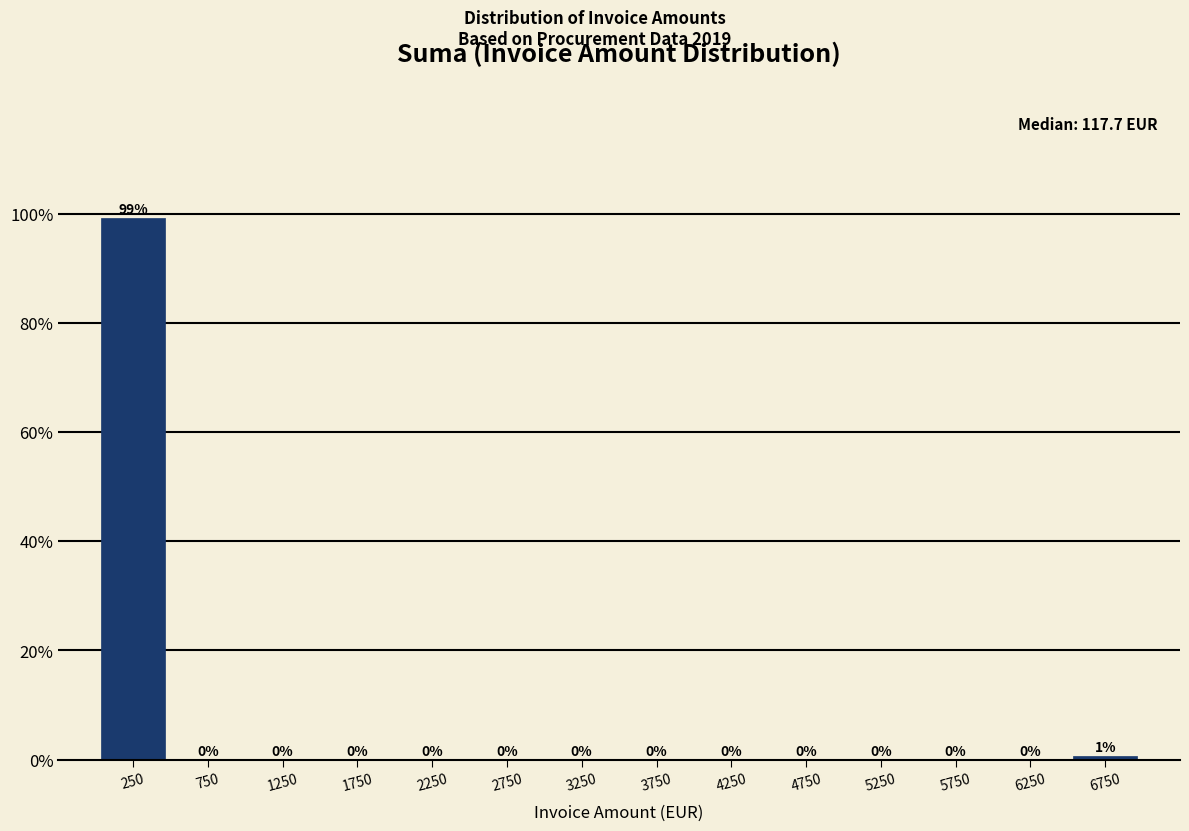

Which range on the x-axis has the tallest bar?

0 to 500